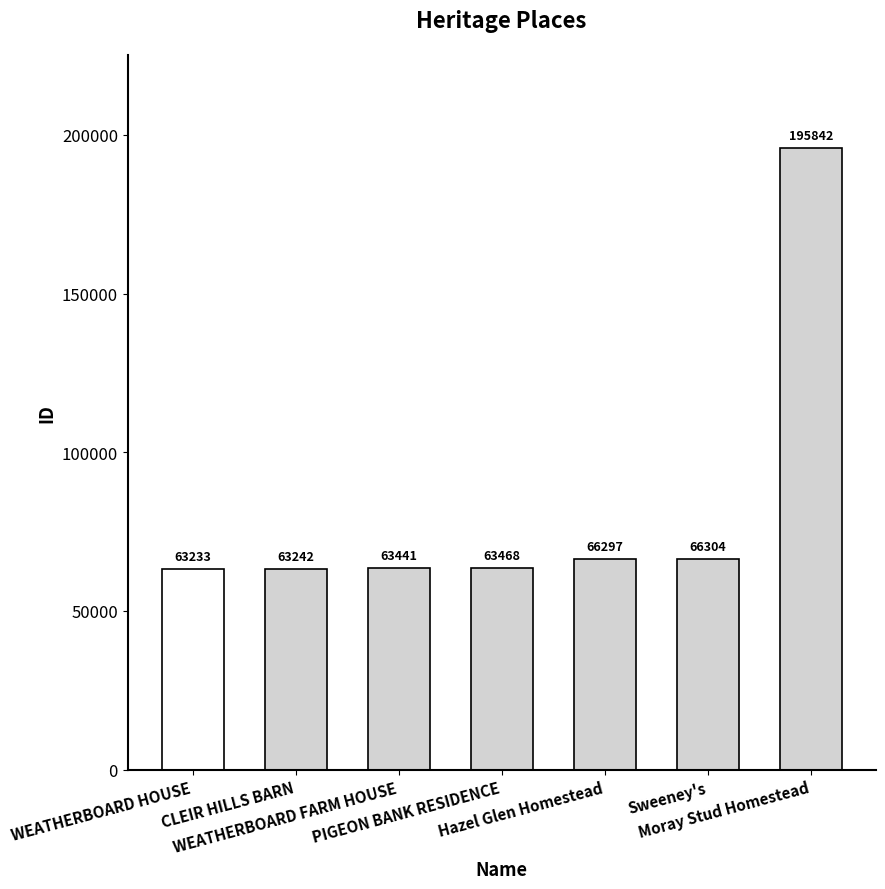

The chart shows a value of 63242 at CLEIR HILLS BARN. True or false?

True